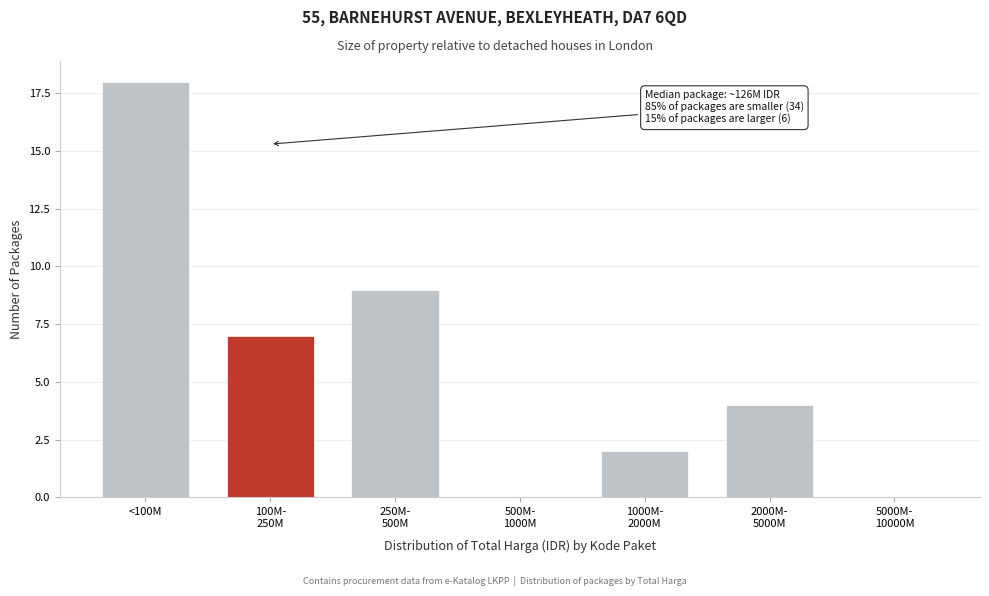

What is the approximate value at <100M, to the nearest 5?

20